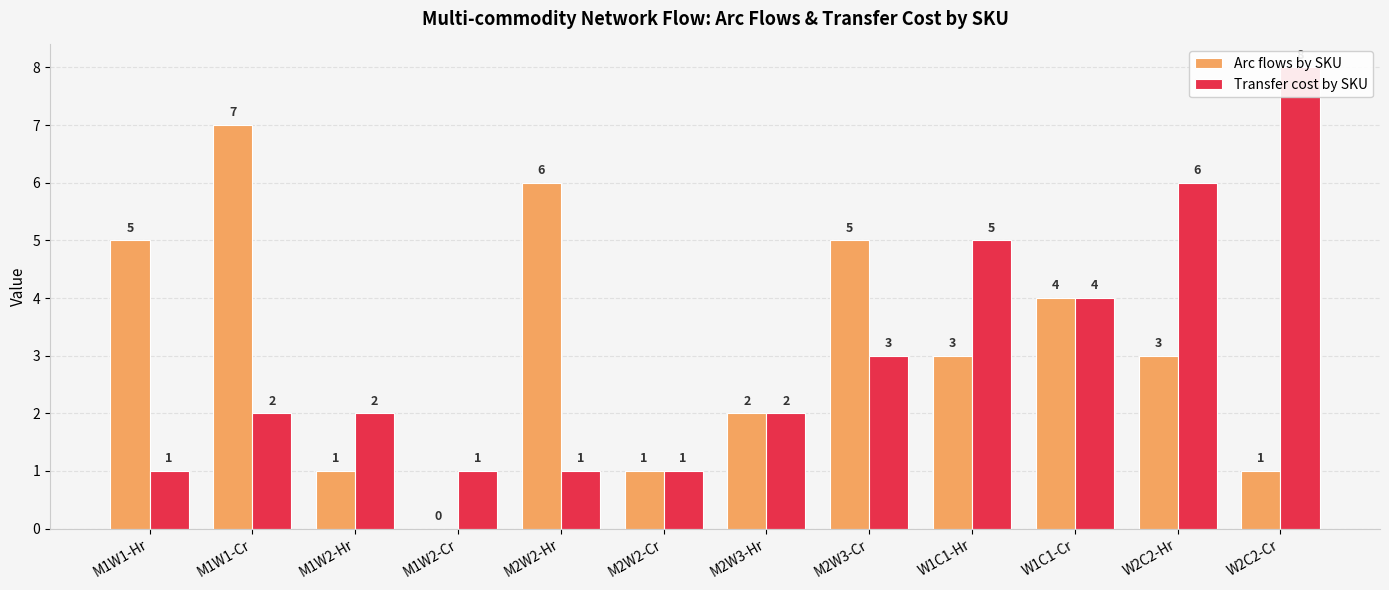

What is the total value across all series at W2C2-Hr?

9